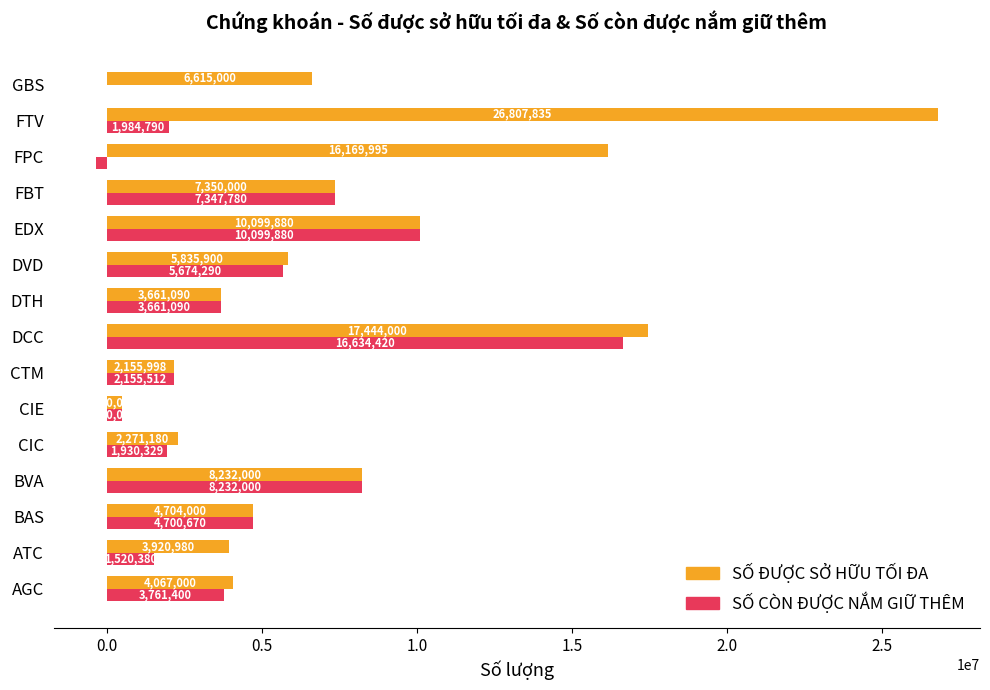

What is the sum of all SỐ CÒN ĐƯỢC NẮM GIỮ THÊM values?

67826689